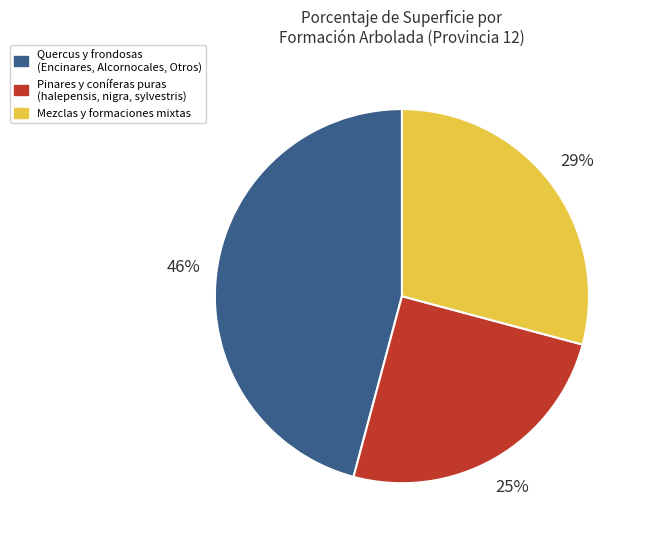

Which slice is the largest?

Quercus y frondosas (Encinares, Alcornocales, Otros)